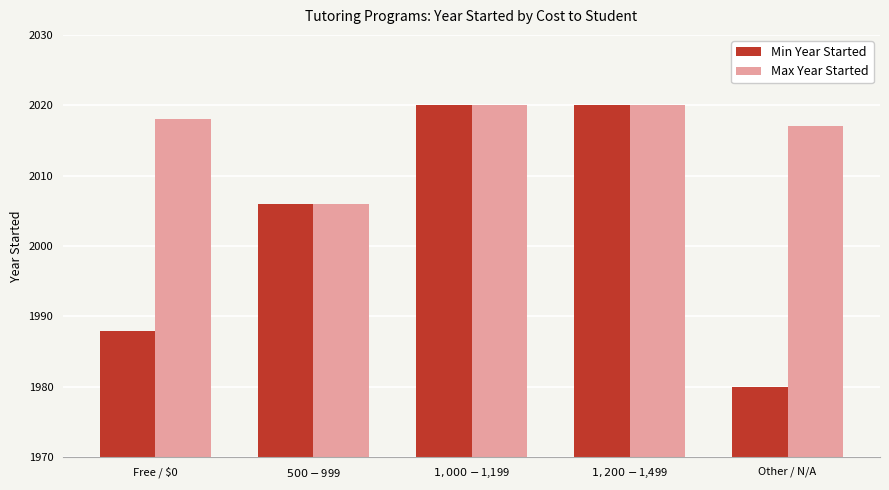

What is the label of the 1st bar from the left?

Free / $0